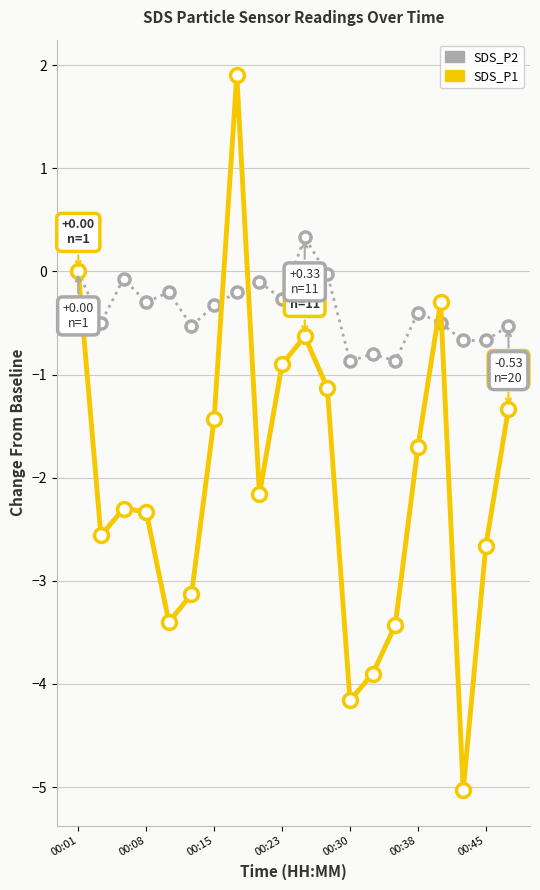

Is this an area chart (filled region under the line)?

No